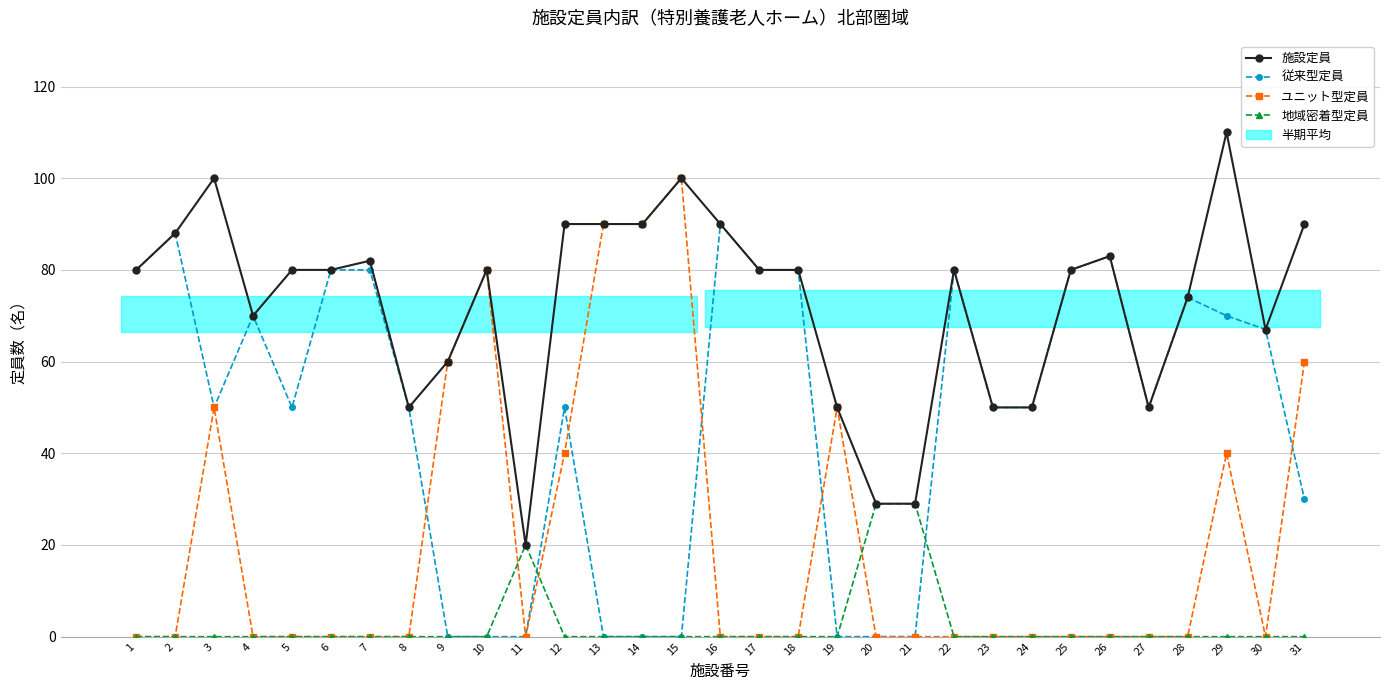

Reading left to right, extract all data points from this chart.

施設定員: 80	88	100	70	80	80	82	50	60	80	20	90	90	90	100	90	80	80	50	29	29	80	50	50	80	83	50	74	110	67	90
従来型定員: 80	88	50	70	50	80	80	50	0	0	0	50	0	0	0	90	80	80	0	0	0	80	50	50	80	83	50	74	70	67	30
ユニット型定員: 0	0	50	0	0	0	0	0	60	80	0	40	90	90	100	0	0	0	50	0	0	0	0	0	0	0	0	0	40	0	60
地域密着型定員: 0	0	0	0	0	0	0	0	0	0	20	0	0	0	0	0	0	0	0	29	29	0	0	0	0	0	0	0	0	0	0